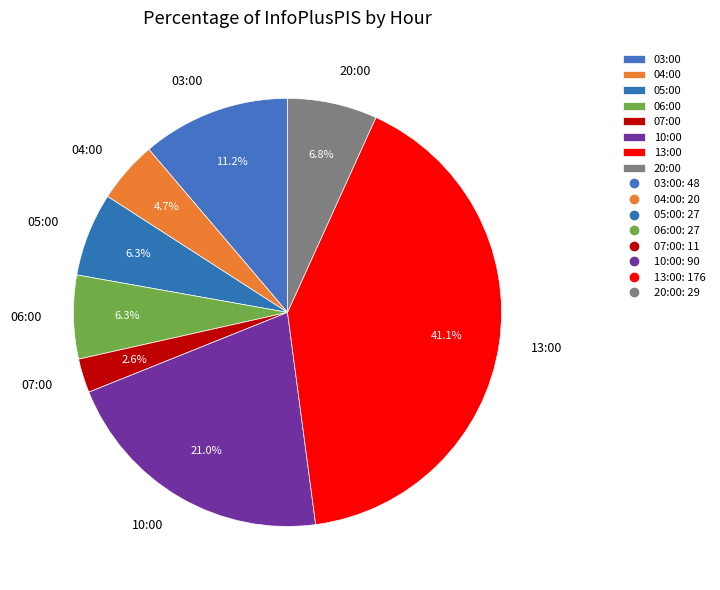

To the nearest percent, what is the difference between the 06:00 and 10:00 slice percentages?

15%